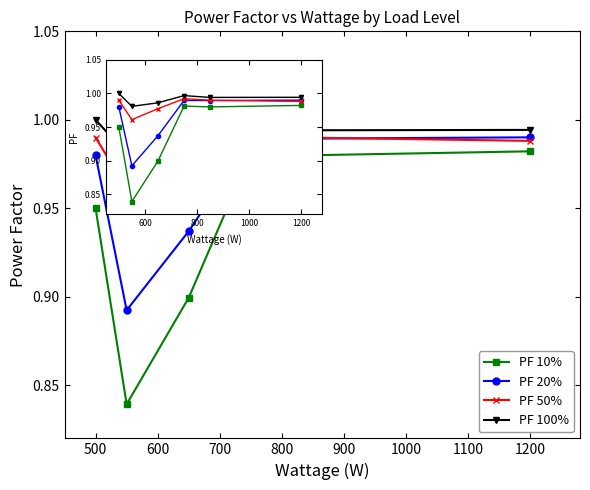

Which series has the largest range (max minus min)?

PF 10%